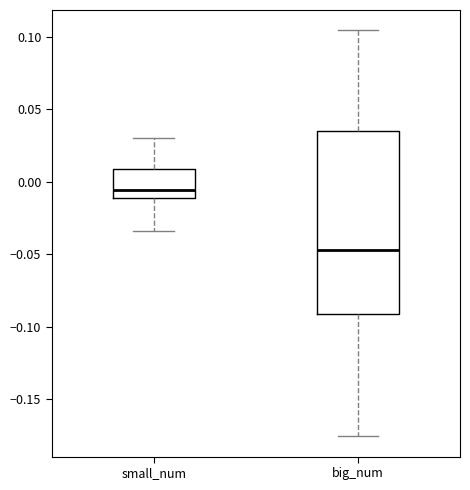

Where is the lower edge of the box for small_num on the y-axis? The values are not printed on the chart, so give them approximately, as read against the axis.

-0.010